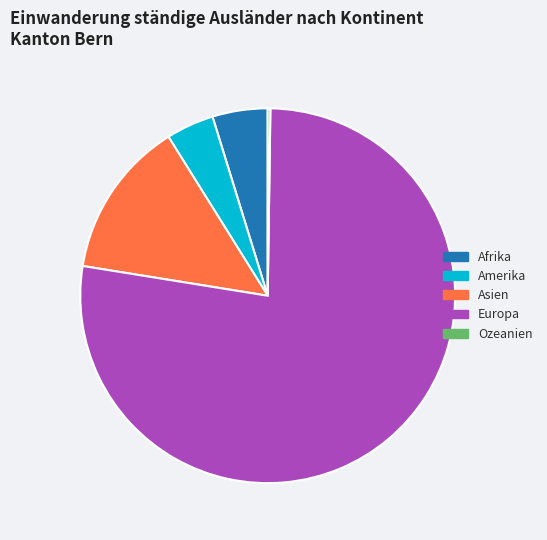

Combined, do Asien and Afrika account for over 50%?

No